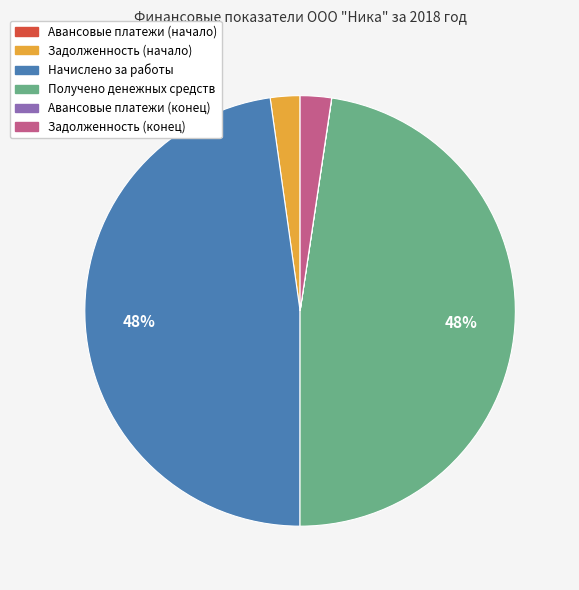

To the nearest percent, what percentage of the pie is Задолженность (начало)?

2%